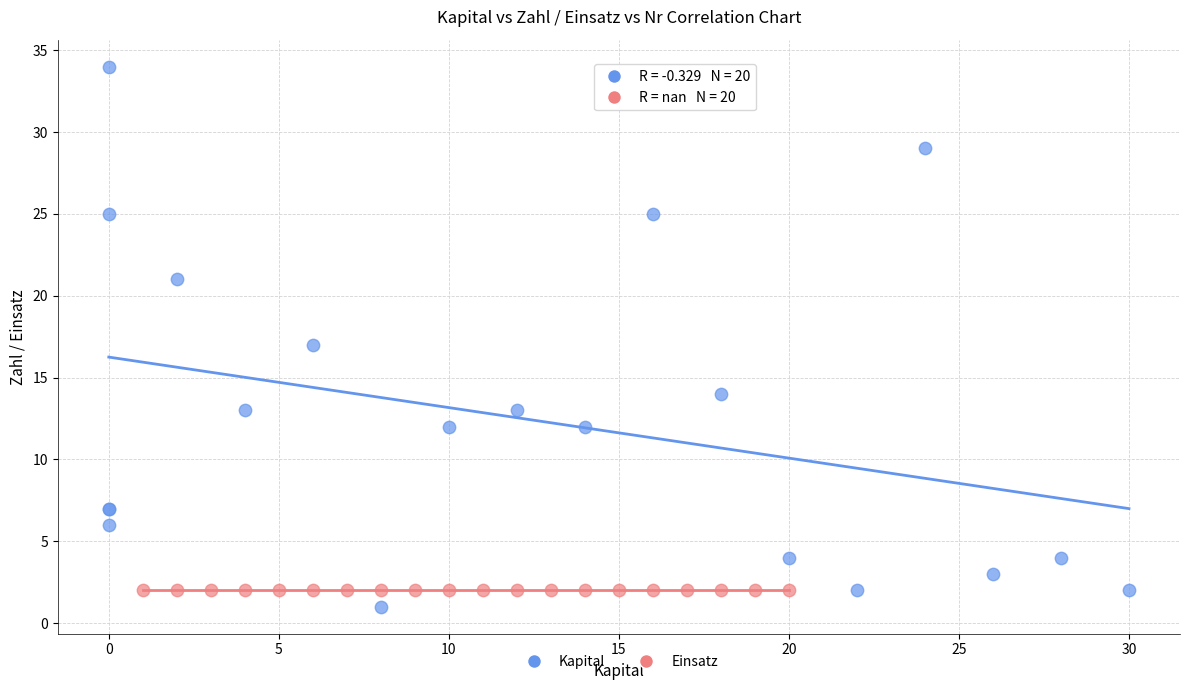

Which series contains the highest Y value?

Kapital